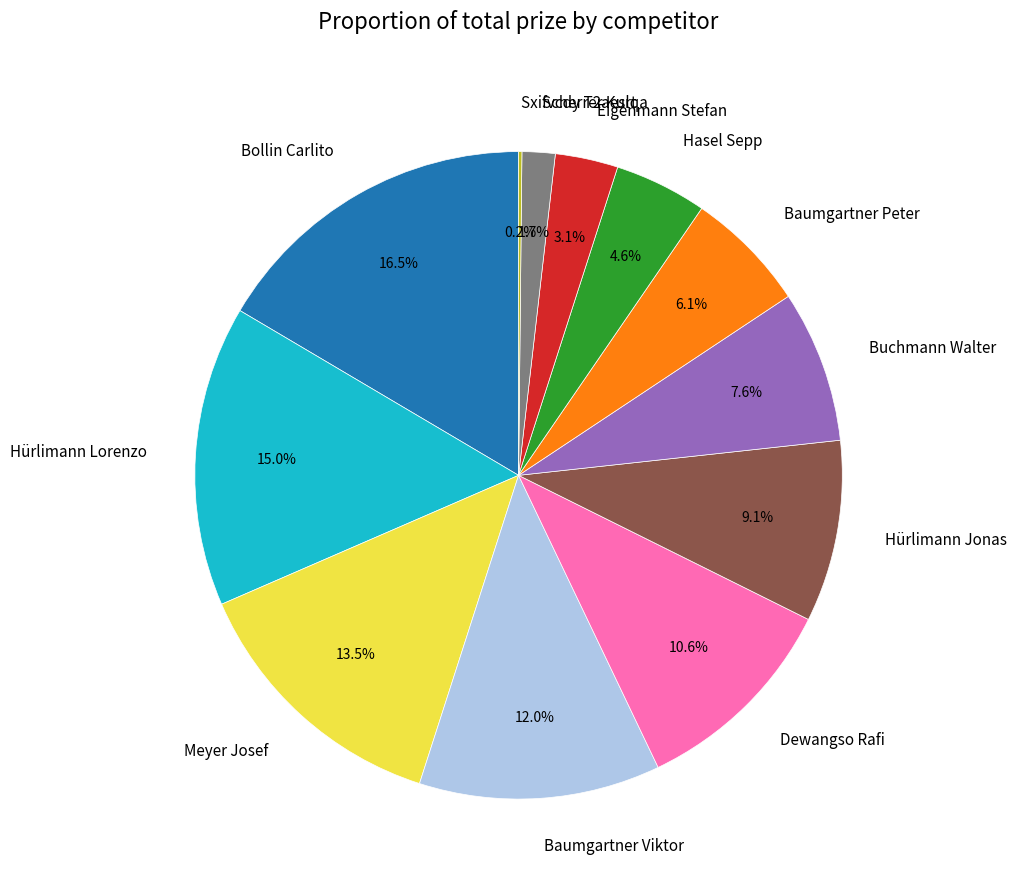

To the nearest percent, what portion does Scherrer Kurt represent?

2%